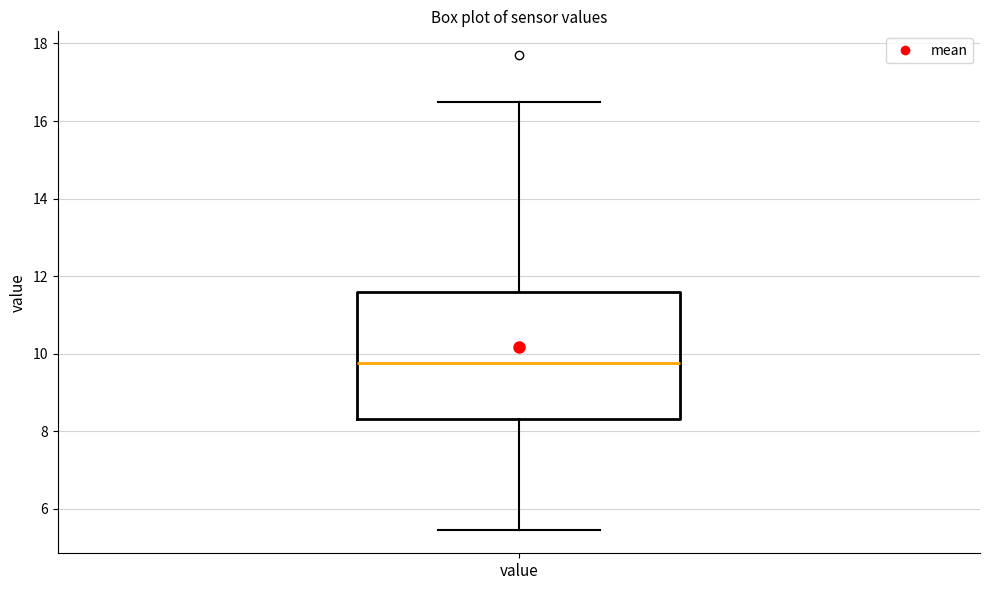

Read this box plot against the y-axis: the position of the median line, the range covered by the box, and the ends of both whiskers. The values are not printed on the chart, so give them approximately, as read against the axis.

median 9.8, box 8.4 to 11.6, whiskers 5.4 to 16.6